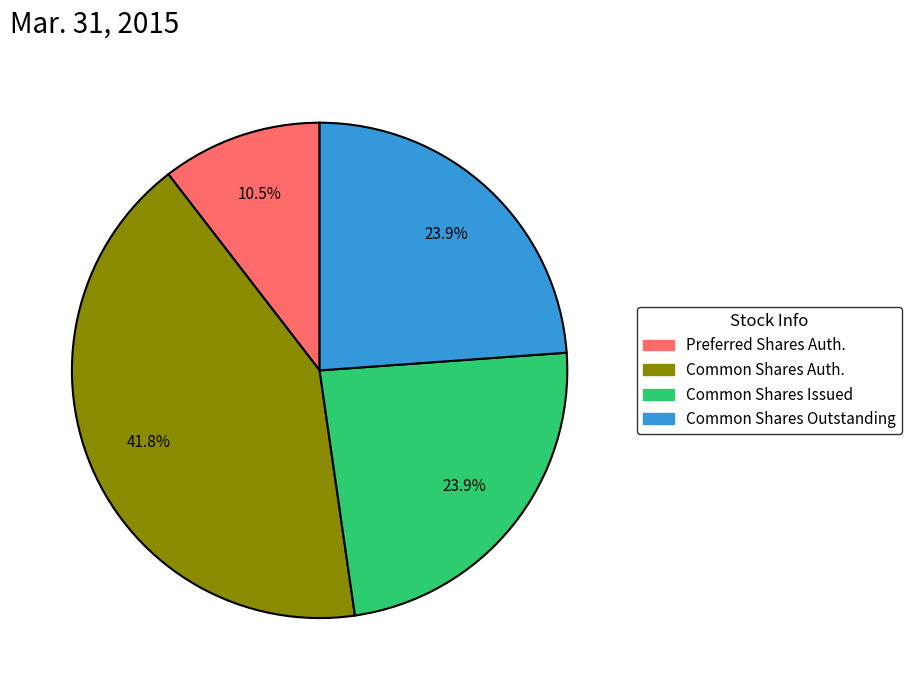

Is there a majority slice in this chart?

No